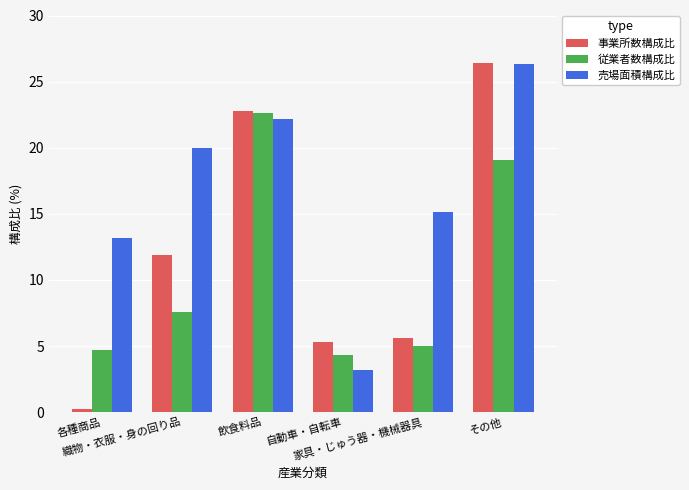

True or false: 売場面積構成比 has a value of 3.2 at 自動車・自転車.

True